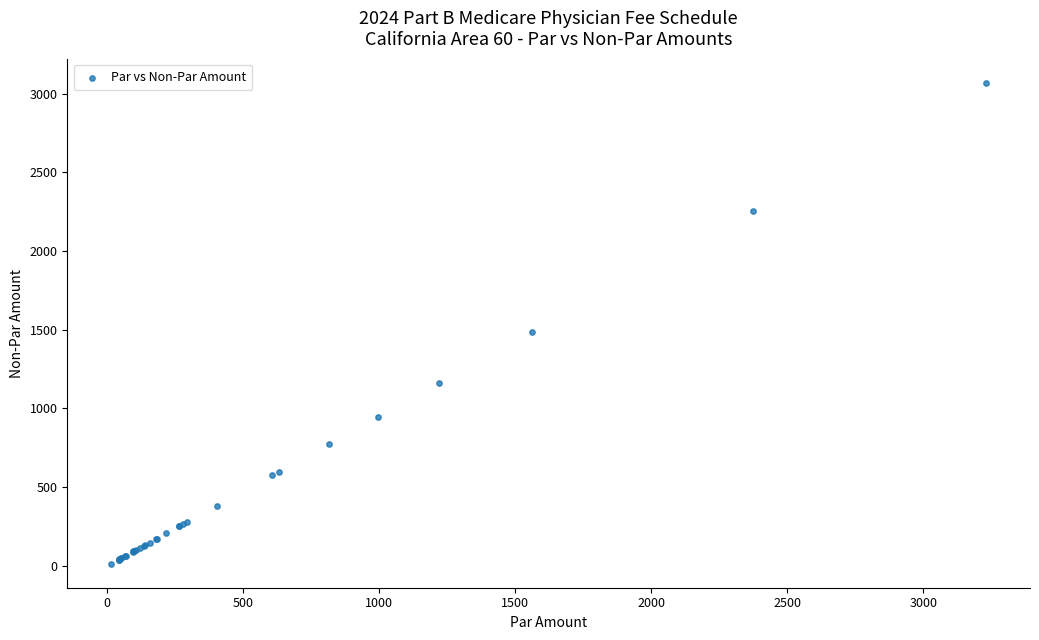

What Y value in the scatter plot is closest to 1541?

1485.3